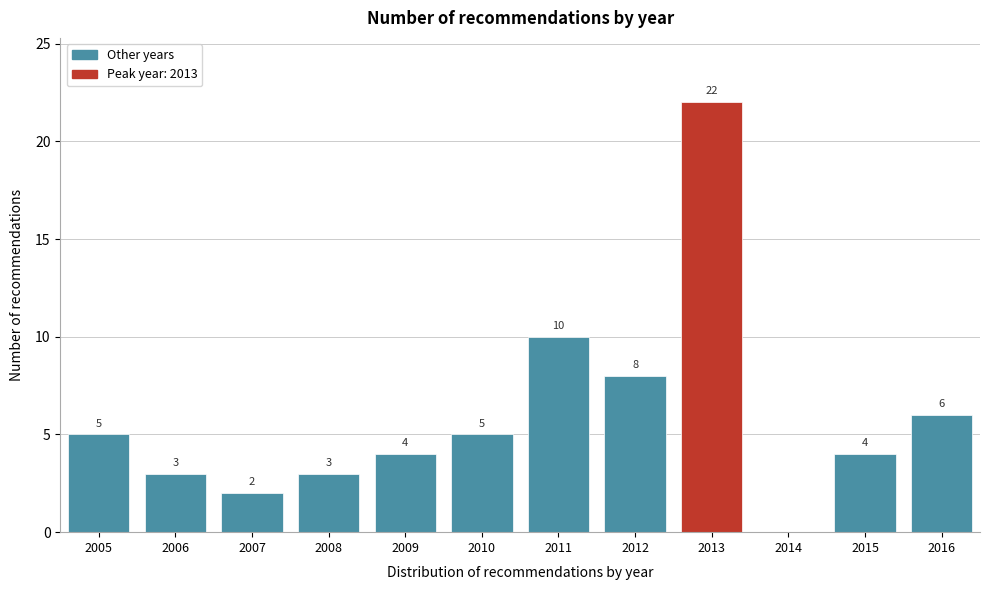

Reading right to left, extract all data points from this chart.

2016=6	2015=4	2014=0	2013=22	2012=8	2011=10	2010=5	2009=4	2008=3	2007=2	2006=3	2005=5